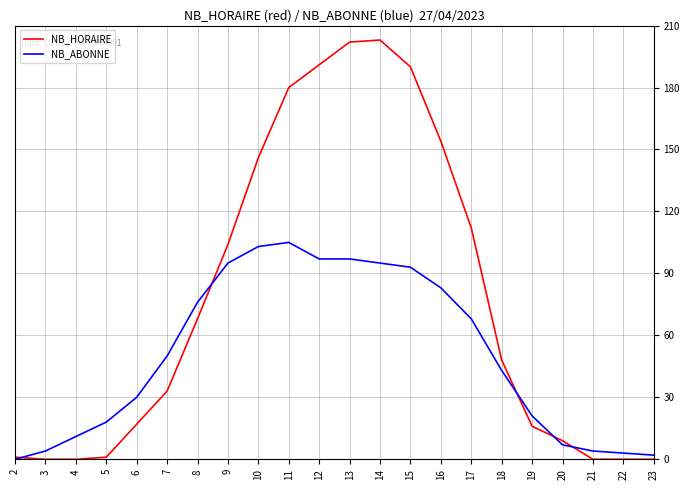

Reading left to right, list all the values displayed in this chart.

NB_HORAIRE: 2=1	3=0	4=0	5=1	6=17	7=33	8=68	9=104	10=146	11=180	12=191	13=202	14=203	15=190	16=154	17=112	18=48	19=16	20=9	21=0	22=0	23=0
NB_ABONNE: 2=0	3=4	4=11	5=18	6=30	7=50	8=76	9=95	10=103	11=105	12=97	13=97	14=95	15=93	16=83	17=68	18=43	19=21	20=7	21=4	22=3	23=2